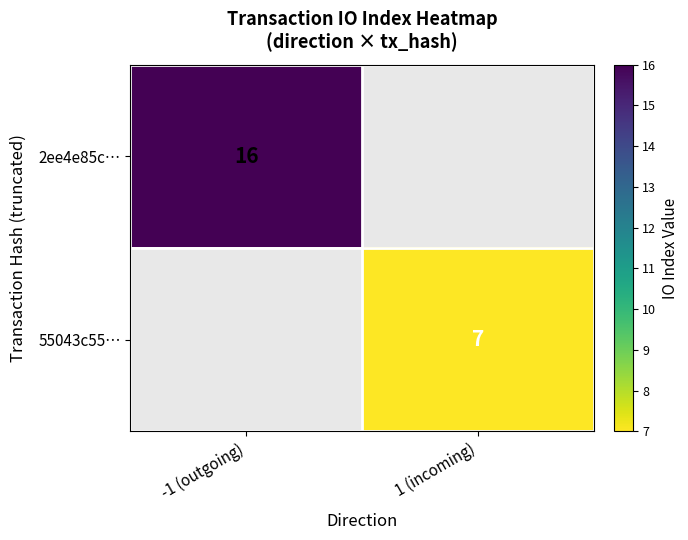

Is it true that 55043c55… equals 4 at 1 (incoming)?

False